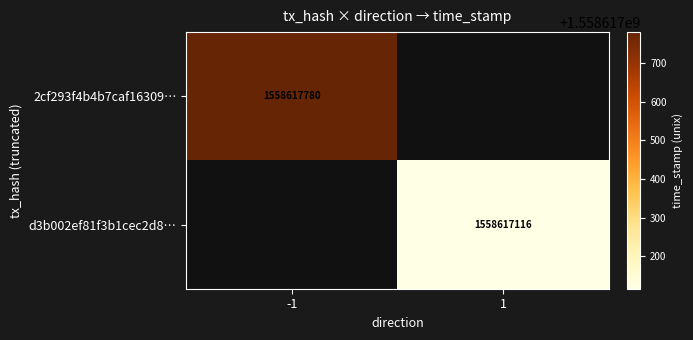

What is the highest value of the d3b002ef81f3b1cec2d8bb68193b8e33cffe605 series?

1558617116